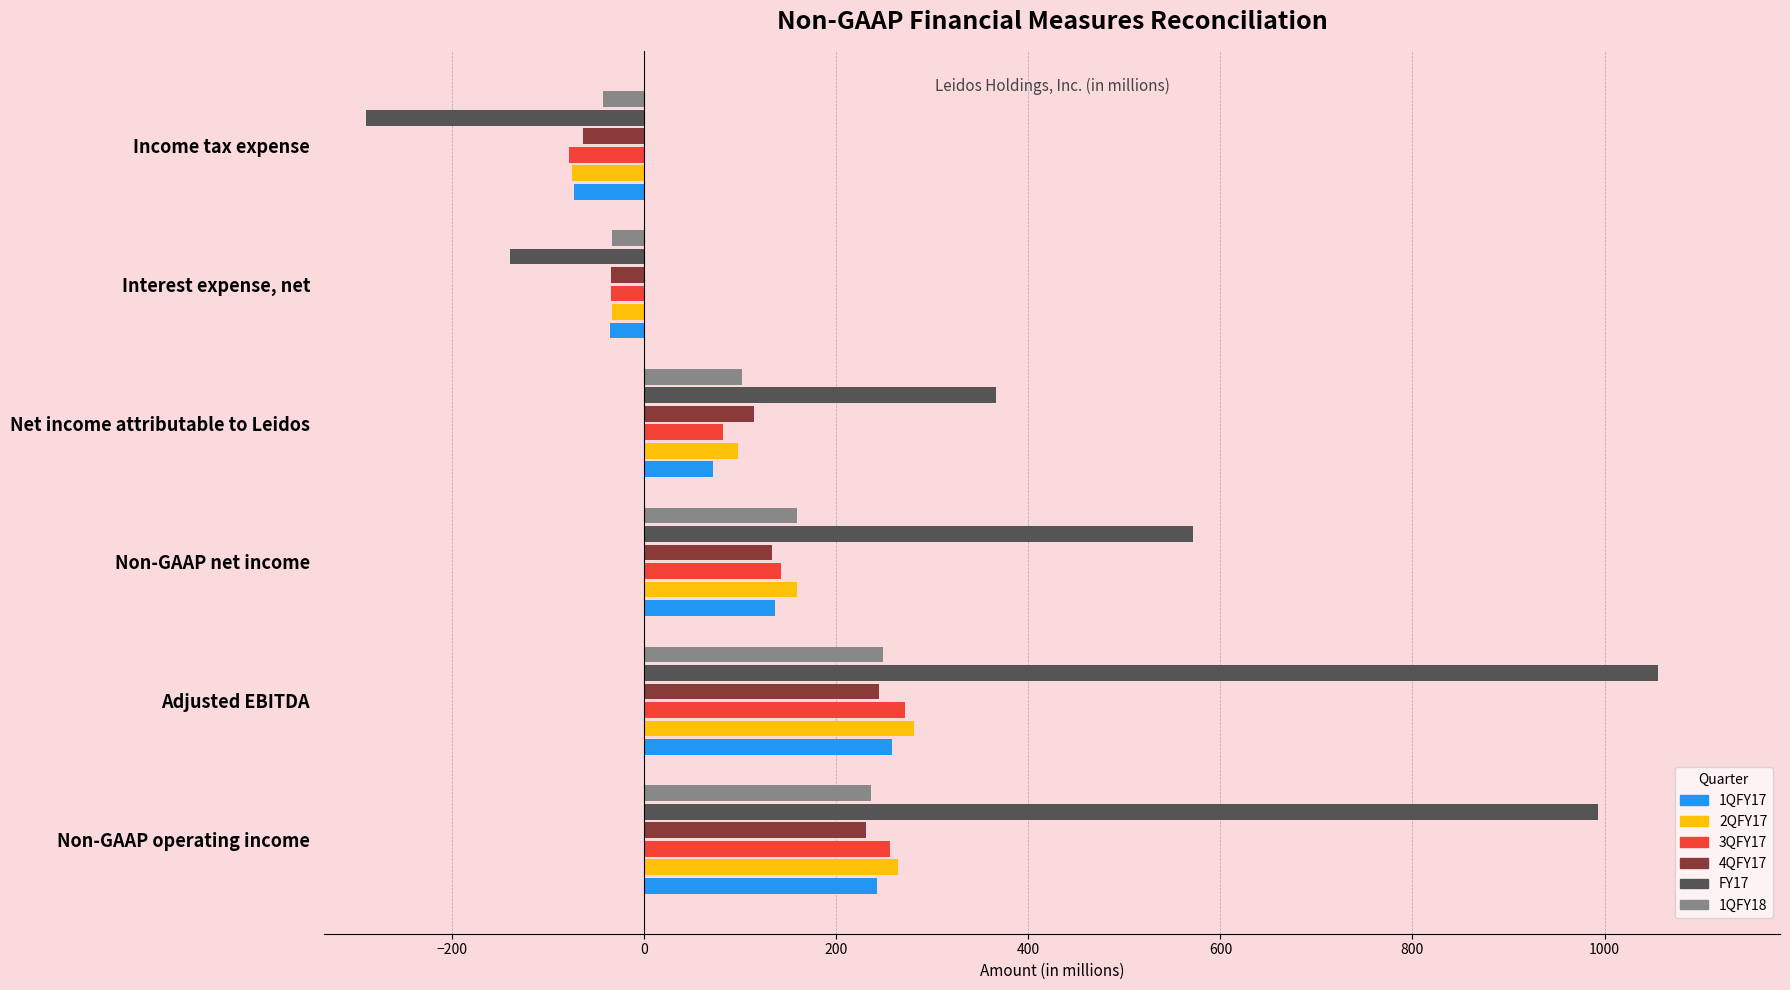

Is it true that 1QFY18 equals 102 at Net income attributable to Leidos?

True